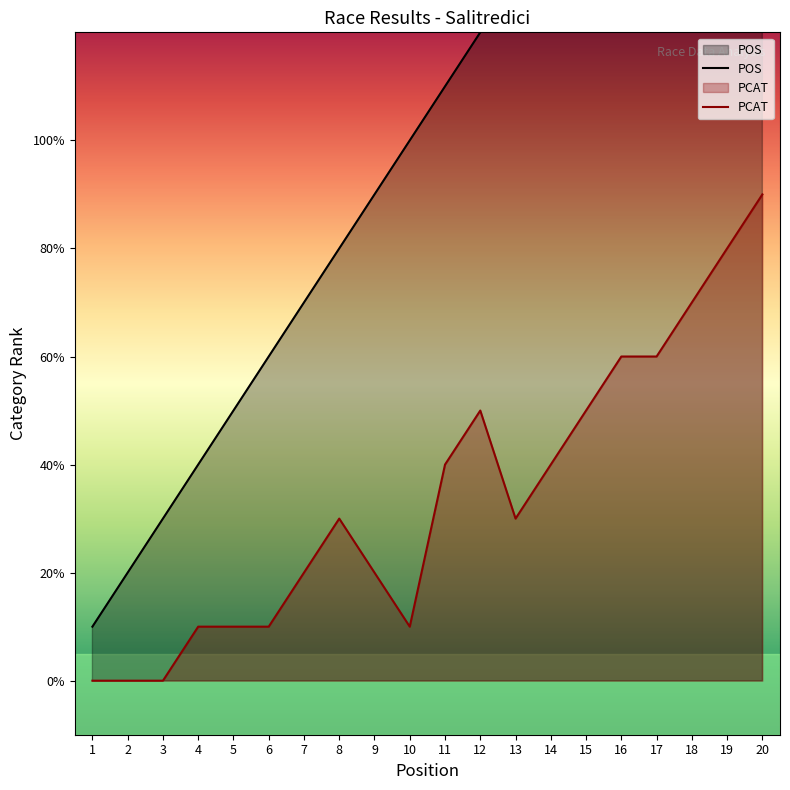

The value of POS at 3 is 3. True or false?

True